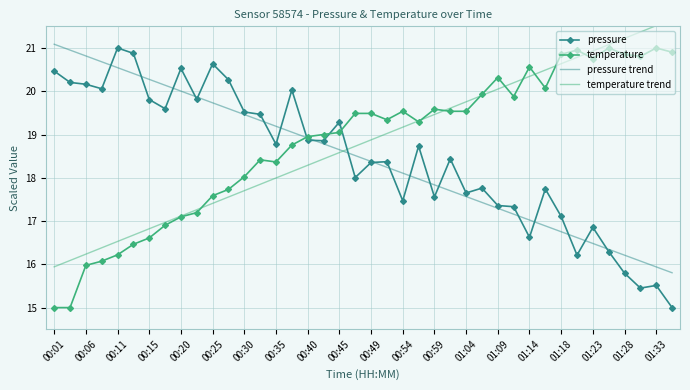

How many values in the temperature trend series are below 18?

15